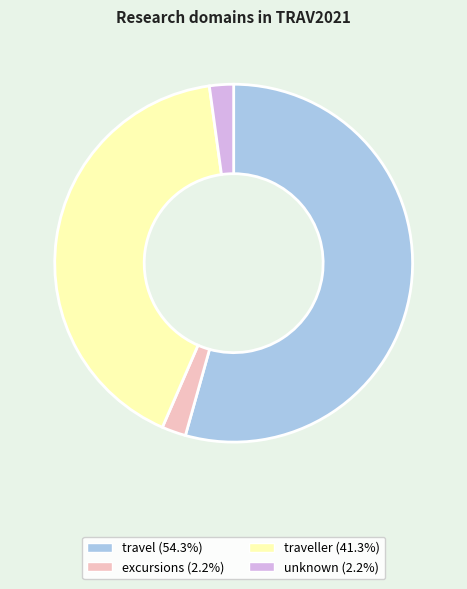

Does any single category account for the majority?

Yes